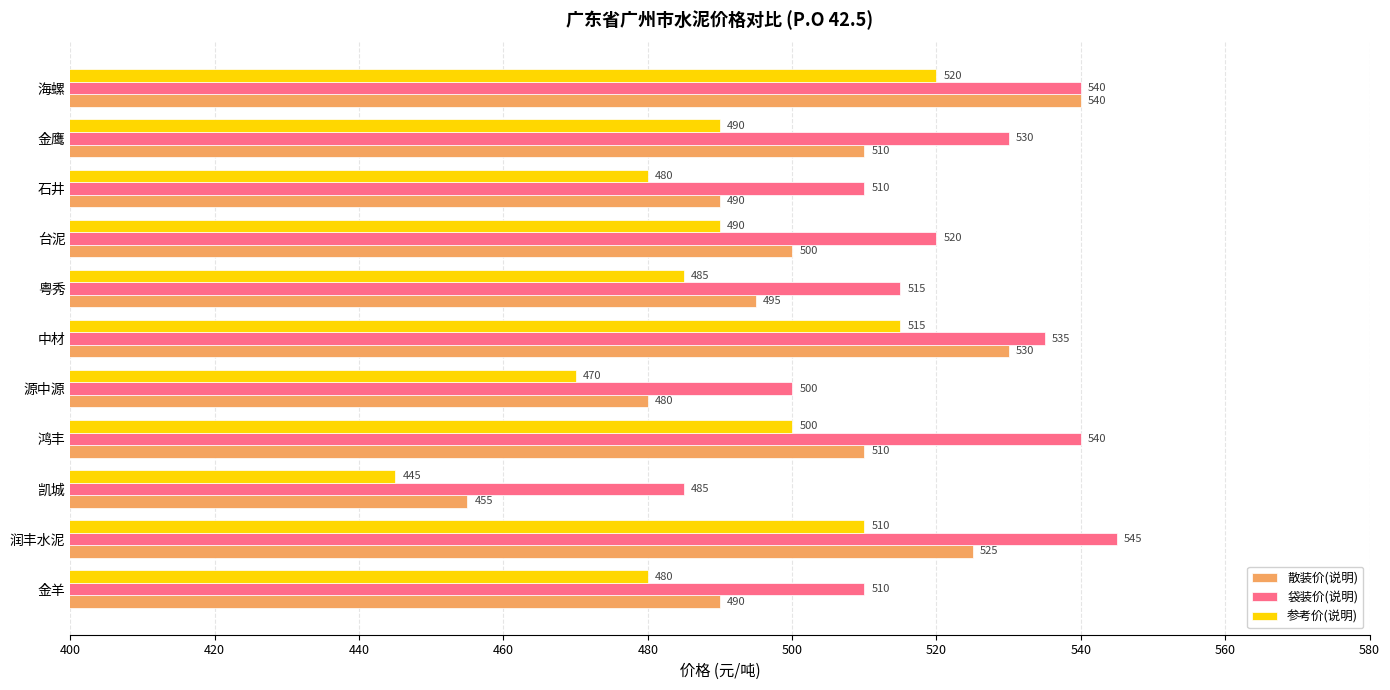

At how many categories does at least one series exceed 538?

3